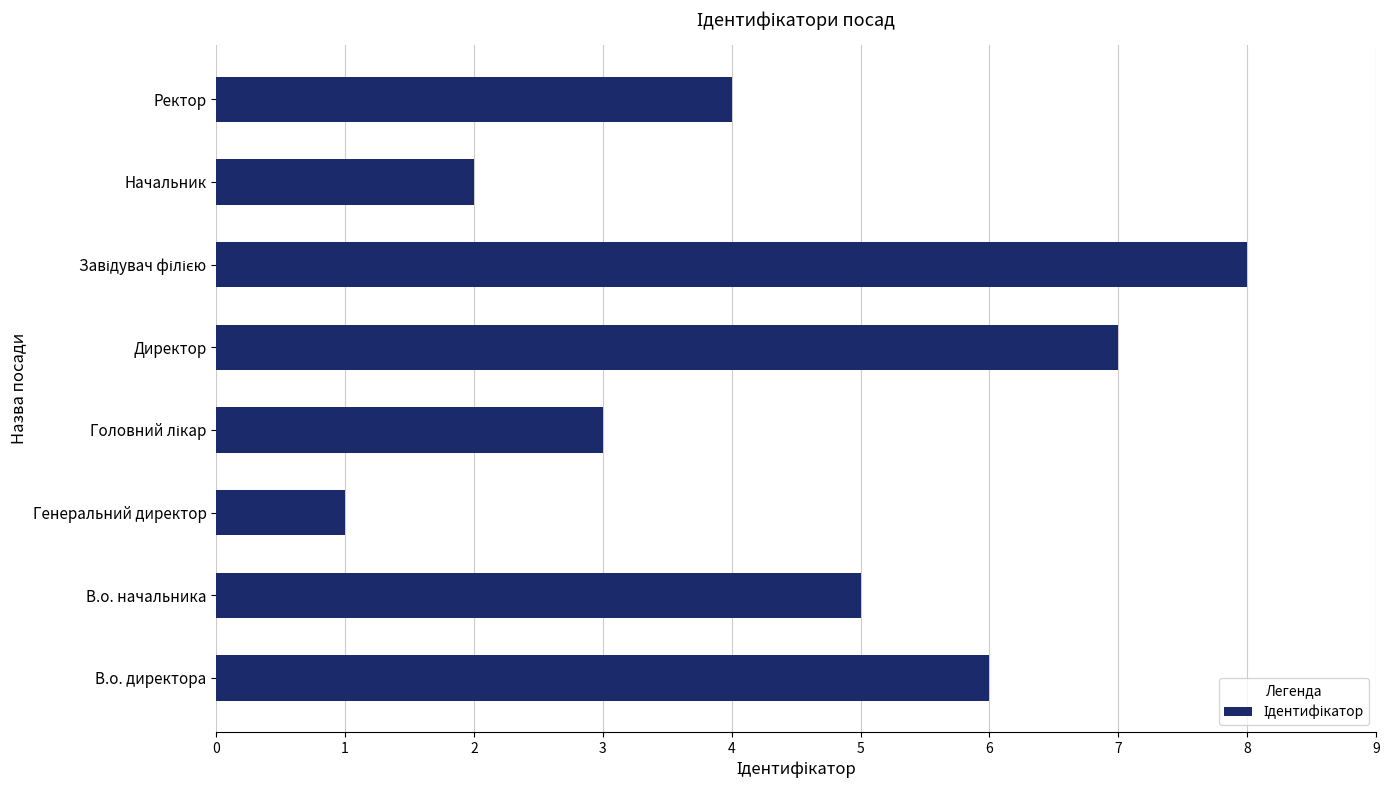

Is it true that the value at Начальник is 2?

True